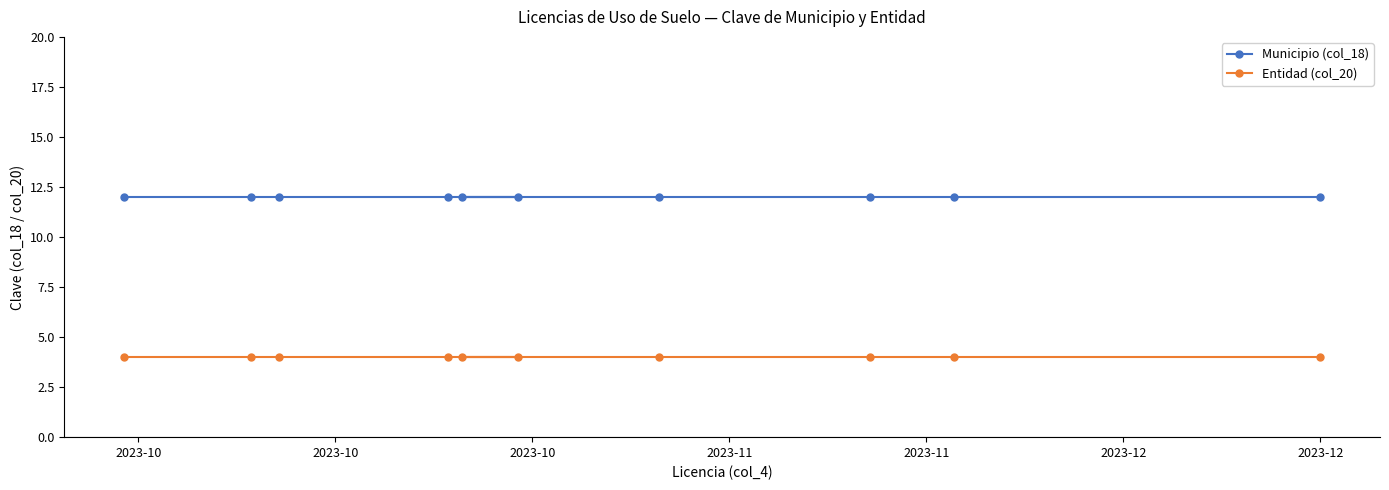

Which series has the largest total across all categories?

Municipio (col_18)